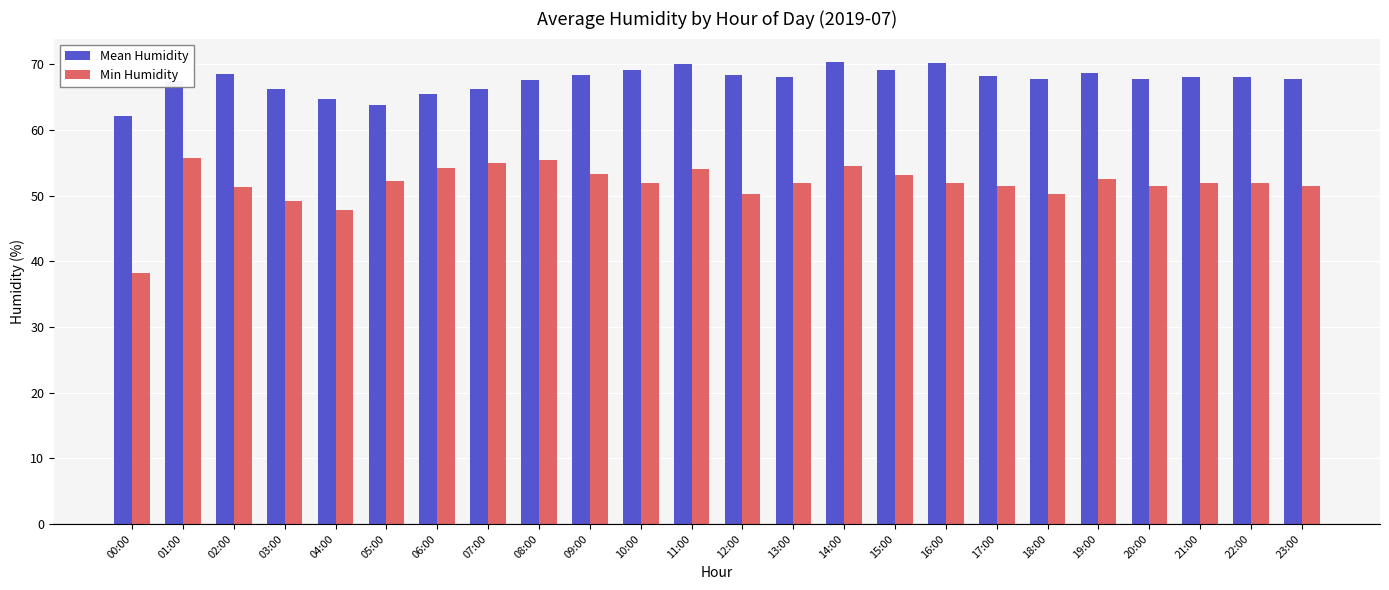

Is it true that Min Humidity equals 51.3 at 02:00?

True